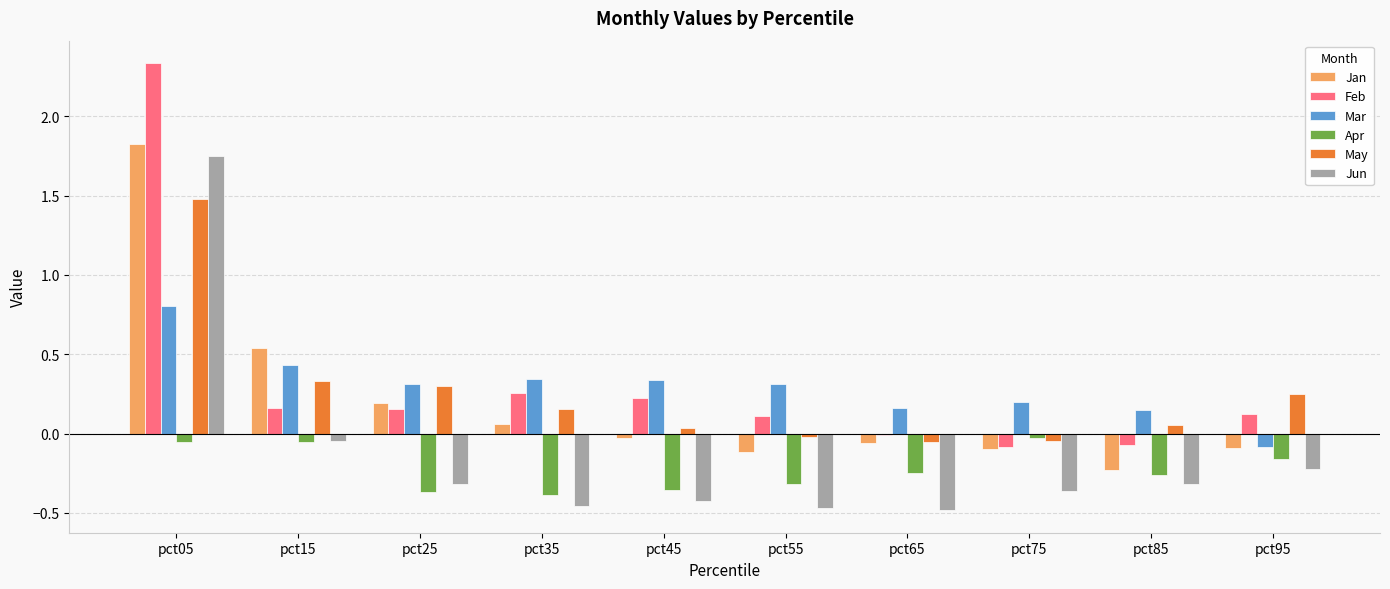

What is the sum of all Jan values?

2.0